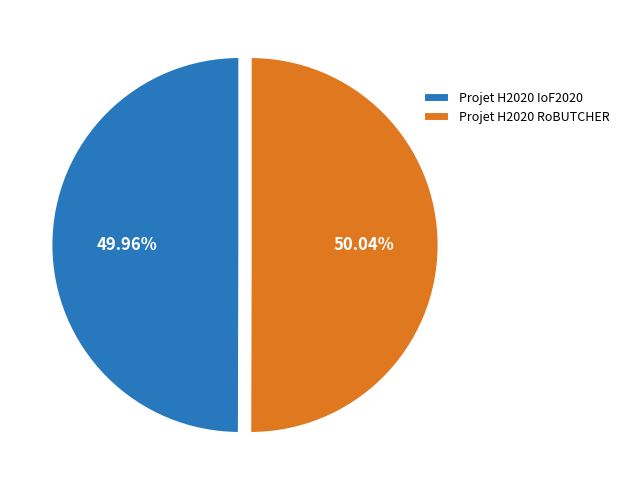

What is the ratio of the value at Projet H2020 IoF2020 to the value at Projet H2020 RoBUTCHER?

1.0